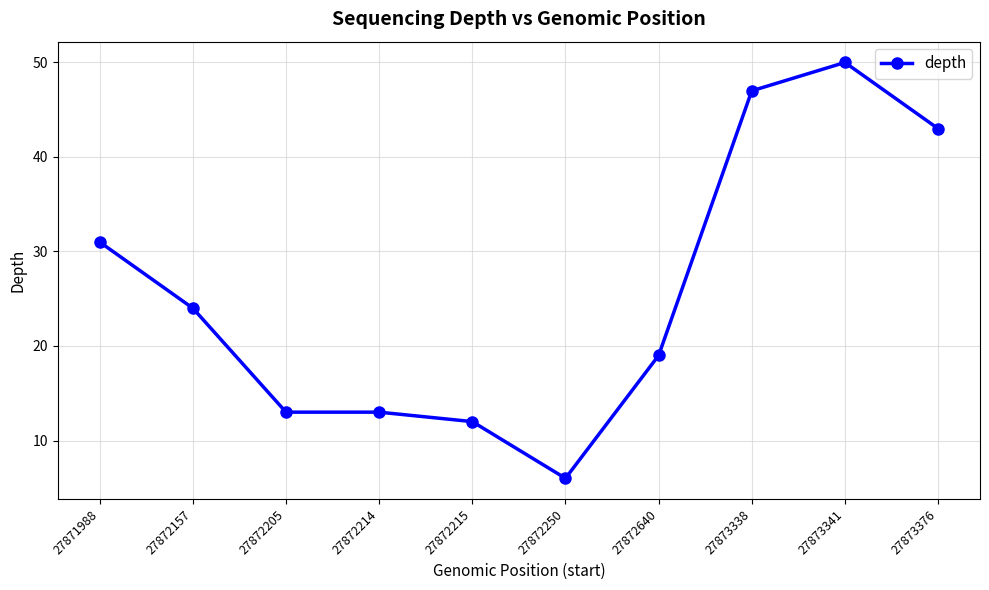

The chart shows a value of 31 at 27871988. True or false?

True